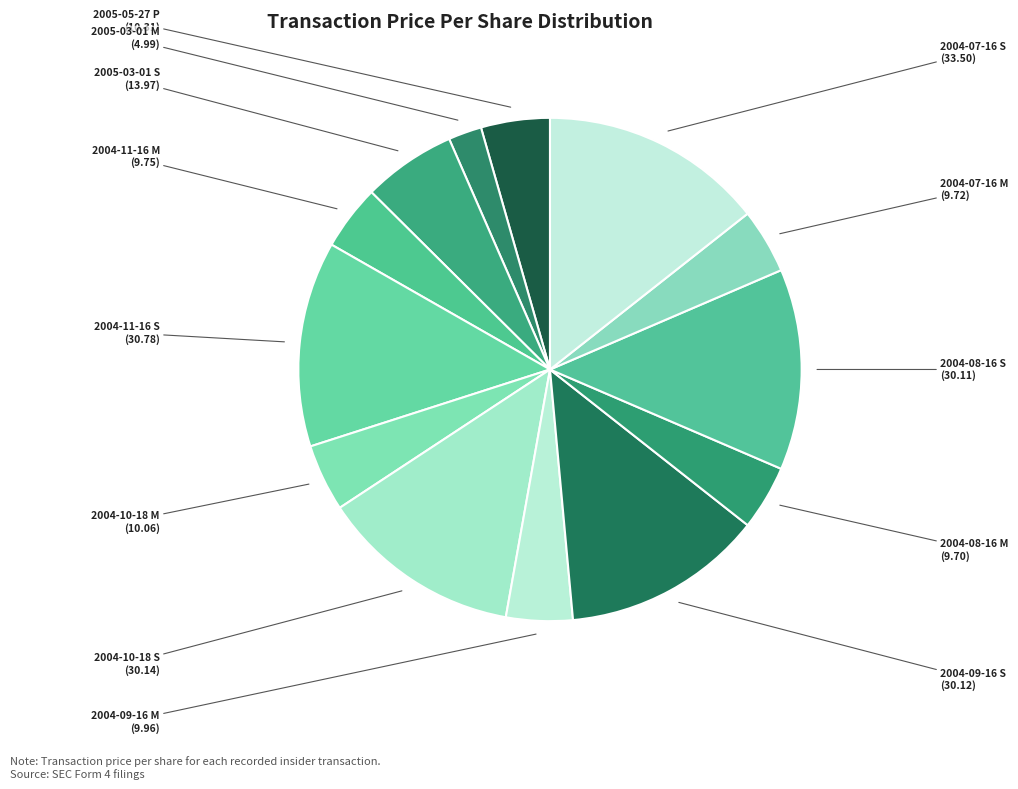

Combined, do 2005-03-01 S and 2004-11-16 S account for over 50%?

No